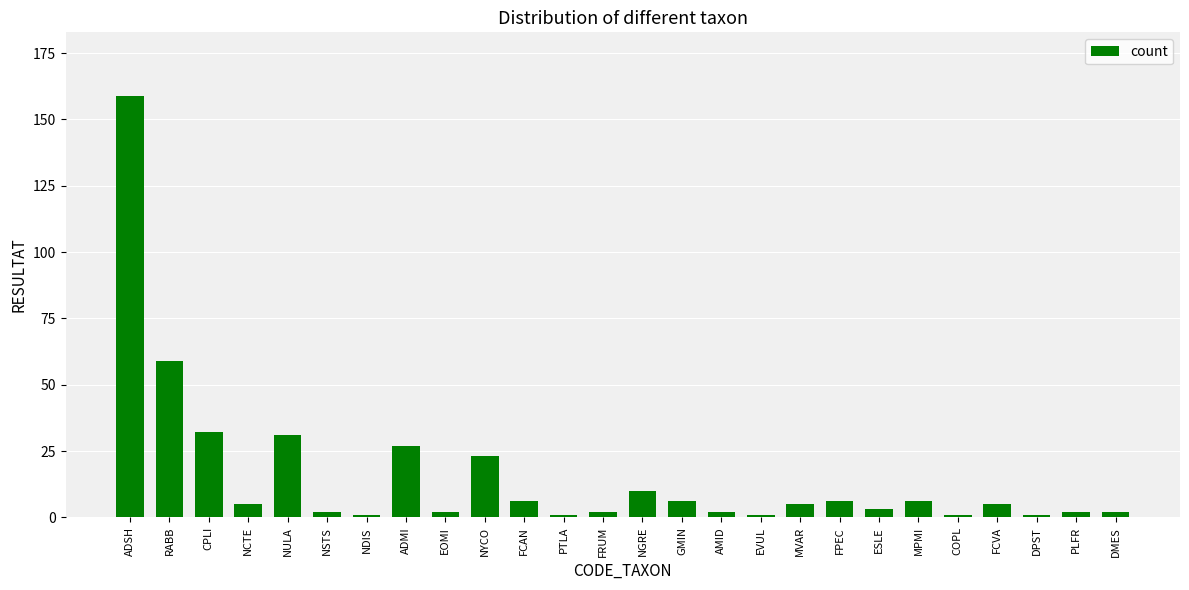

The chart shows a value of 2 at NSTS. True or false?

True